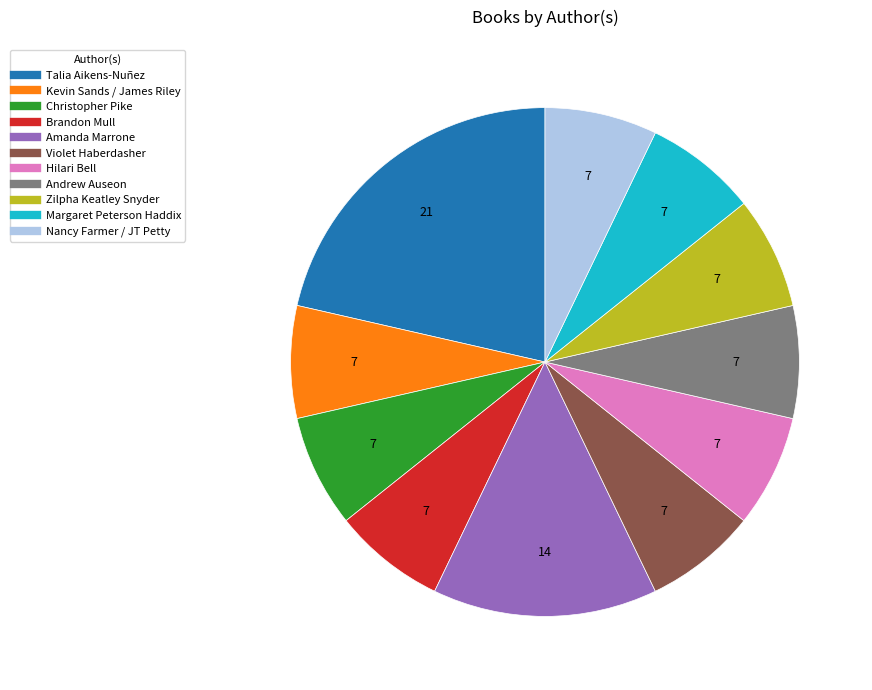

What is the largest slice in the pie chart?

Talia Aikens-Nuñez